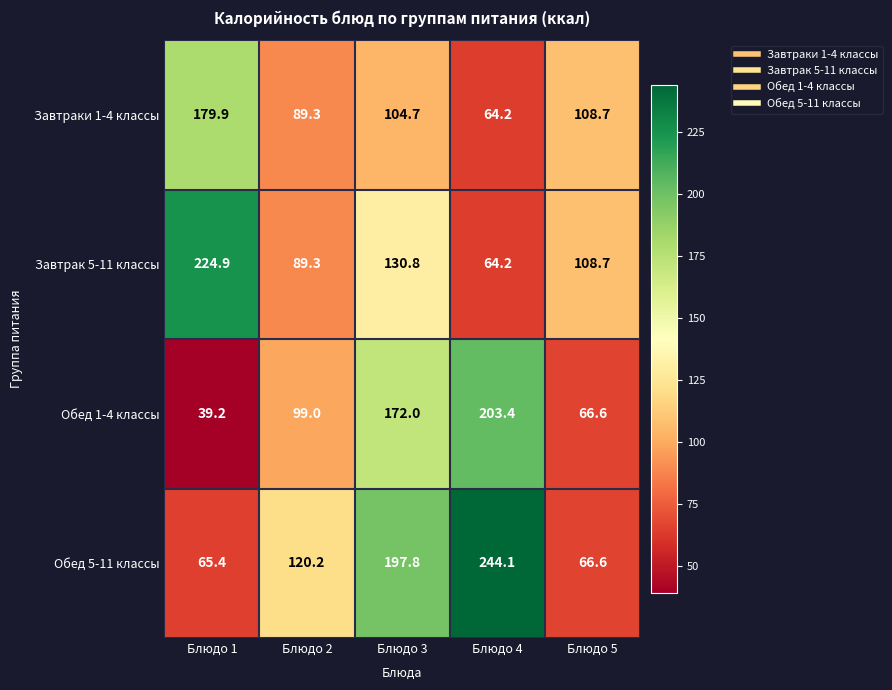

Which category has the highest value across all series?

Блюдо 4